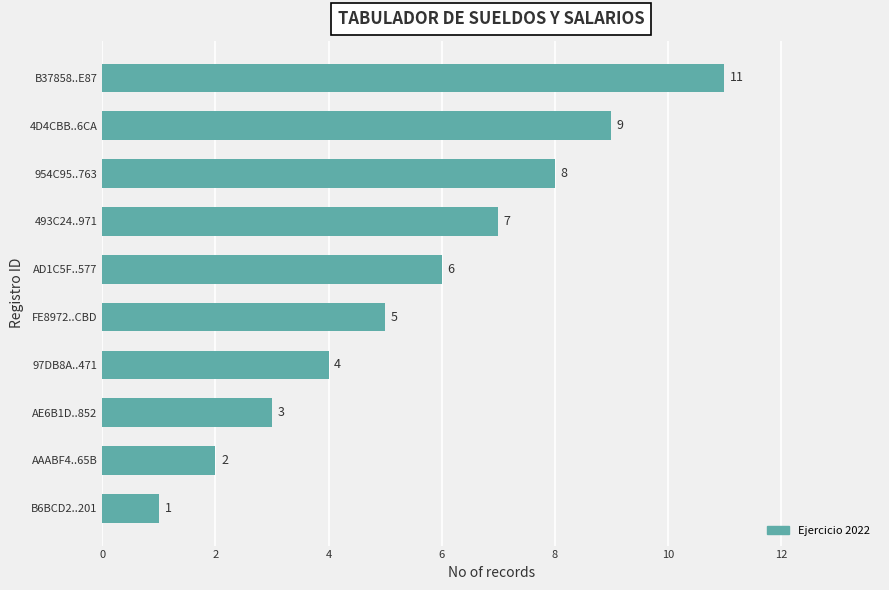

Approximately how many times larger is the value at AAABF4..65B compared to FE8972..CBD?

0.4